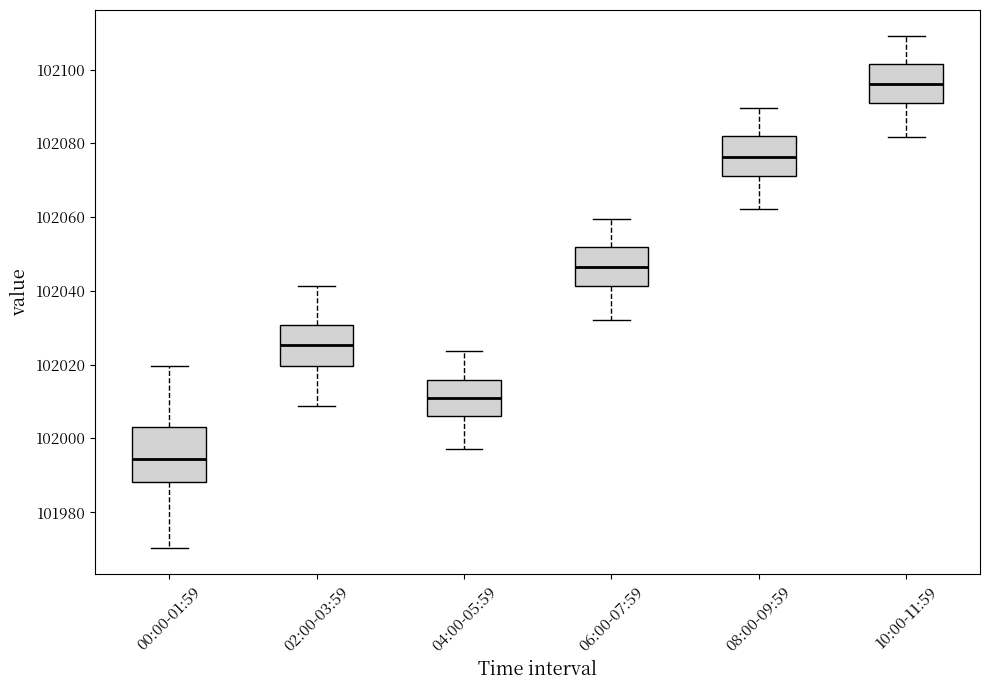

Comparing the boxes themselves (not the whiskers), which one is the tallest?

00:00-01:59